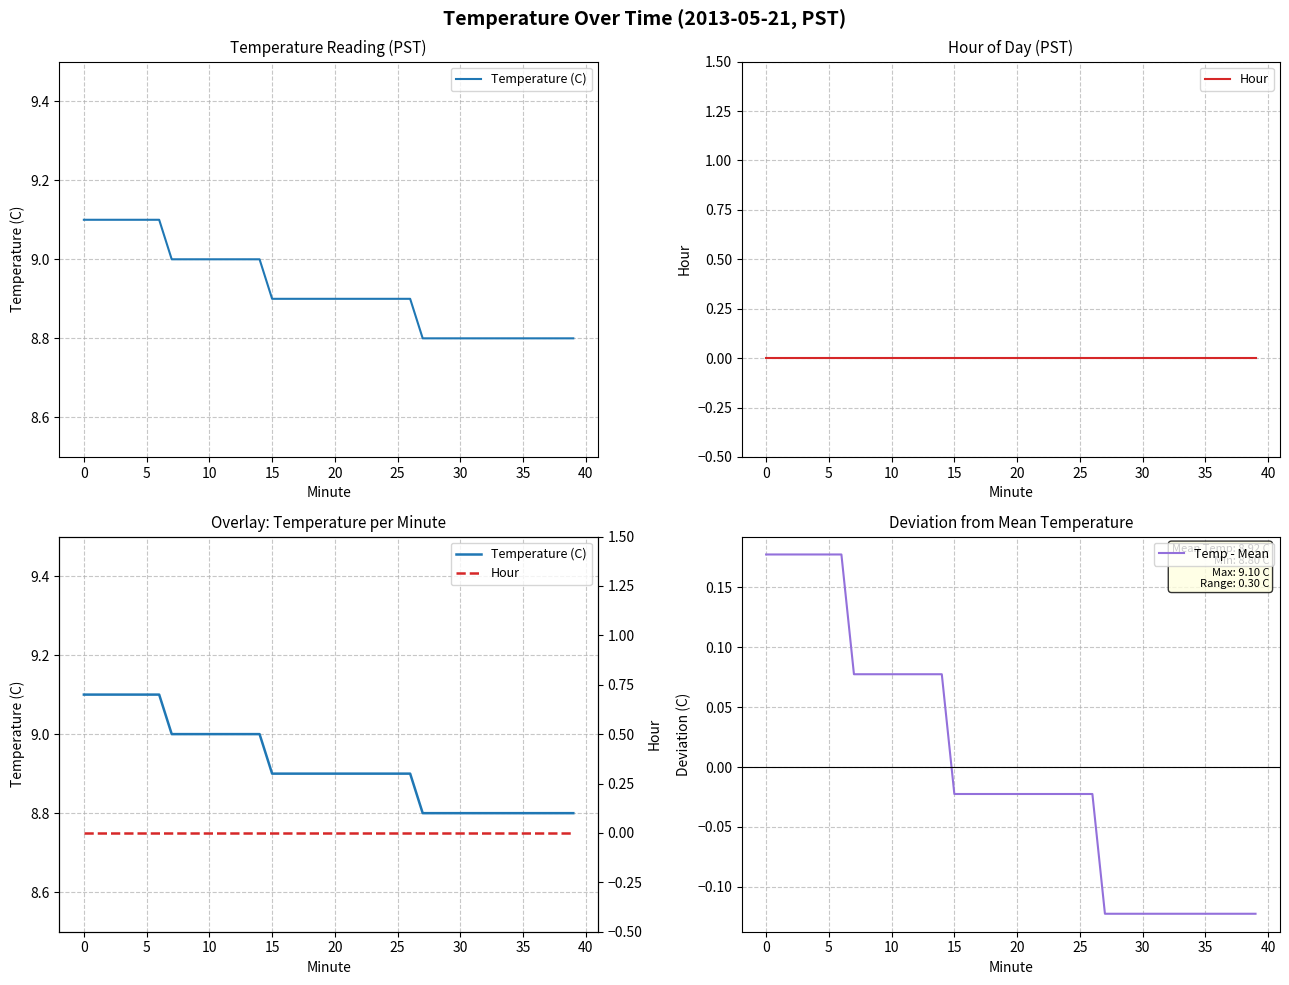

How many positive values does the Temp - Mean series have?

15